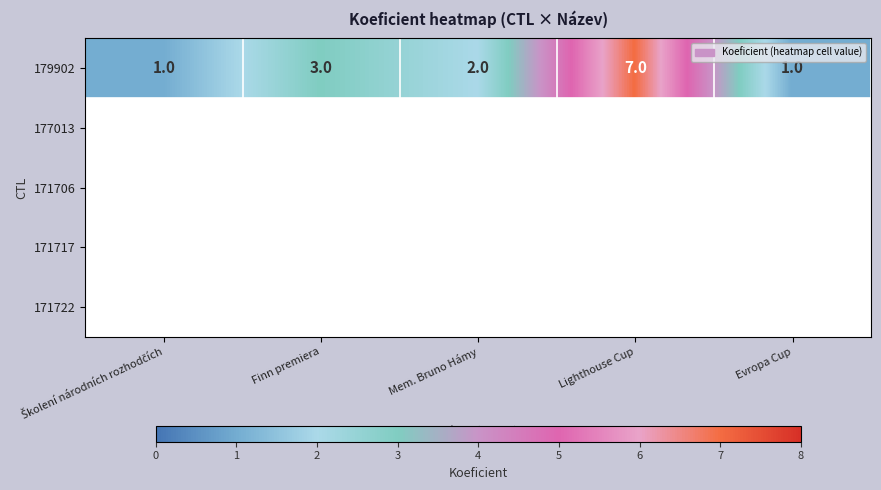

What is the smallest value displayed?

1